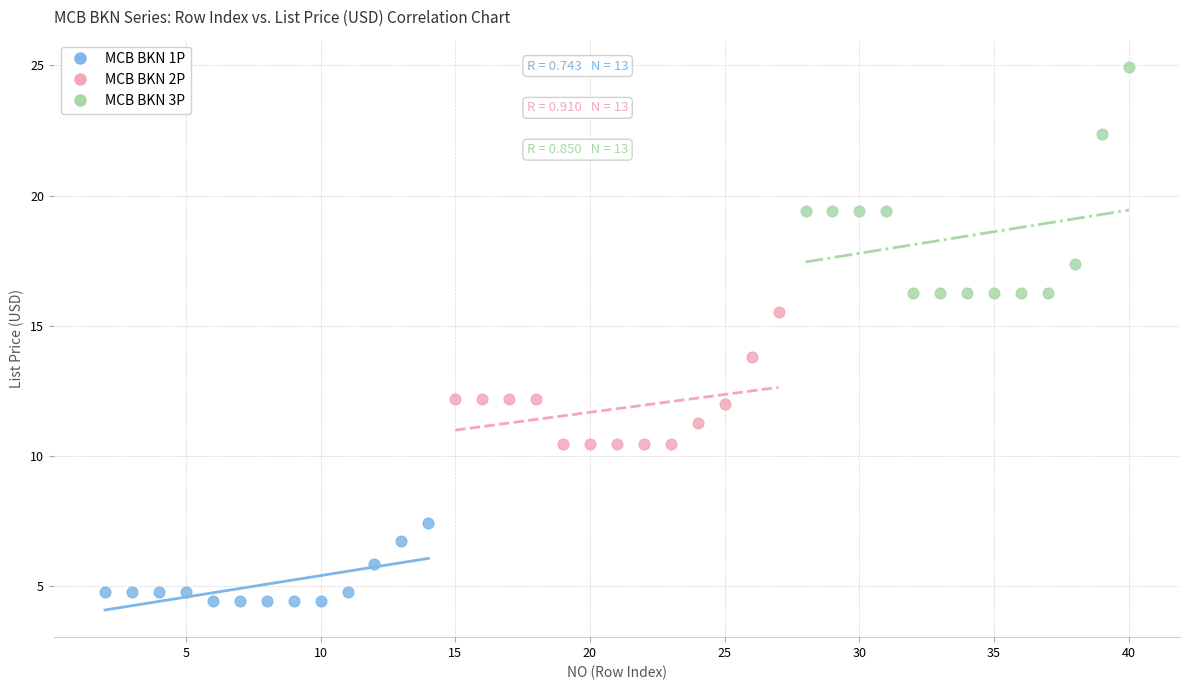

Which series reaches the maximum Y coordinate?

MCB BKN 3P